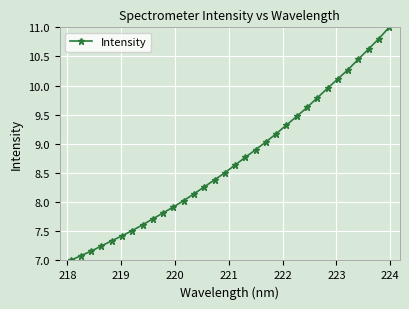

What is the minimum value shown in the chart?

7.0